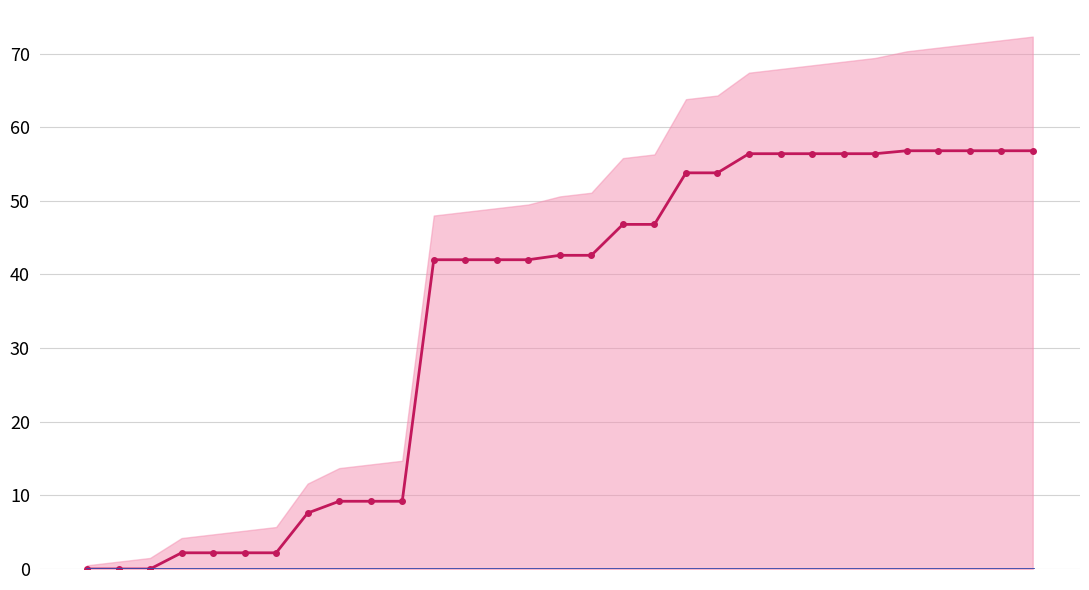

True or false: Total Snow (cm) has more than 2 interior local peaks.

False